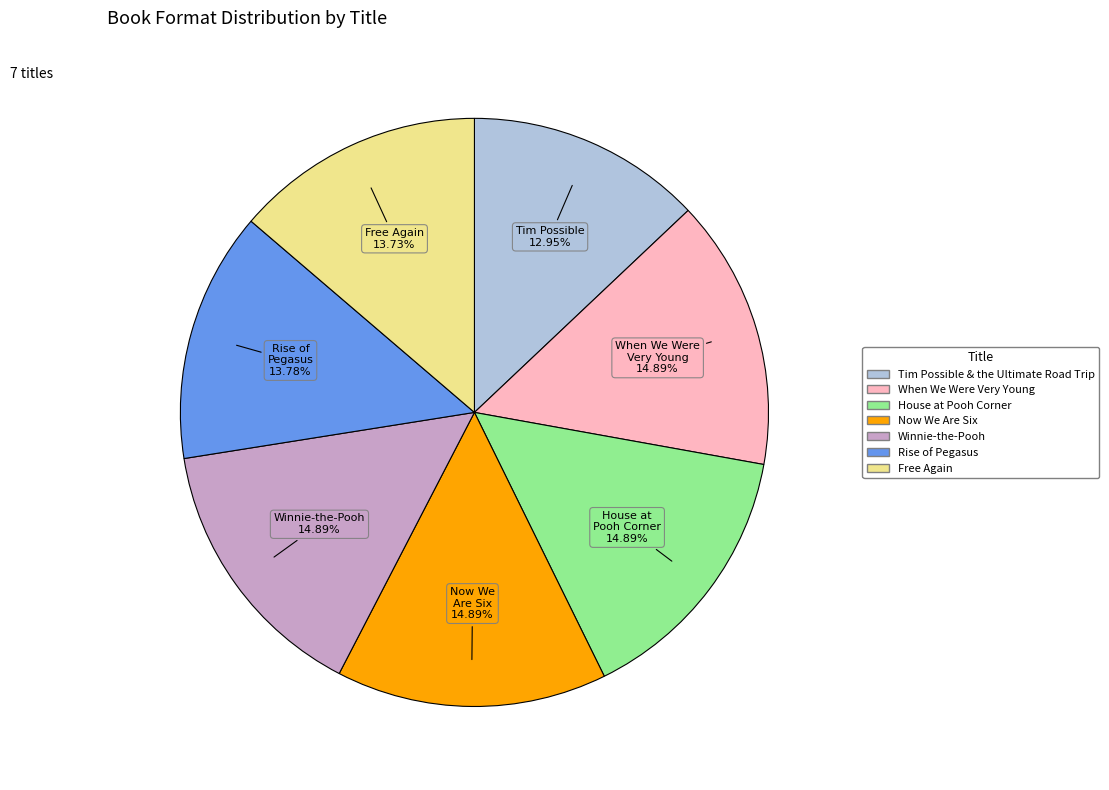

Does Free Again represent more than half of the total?

No